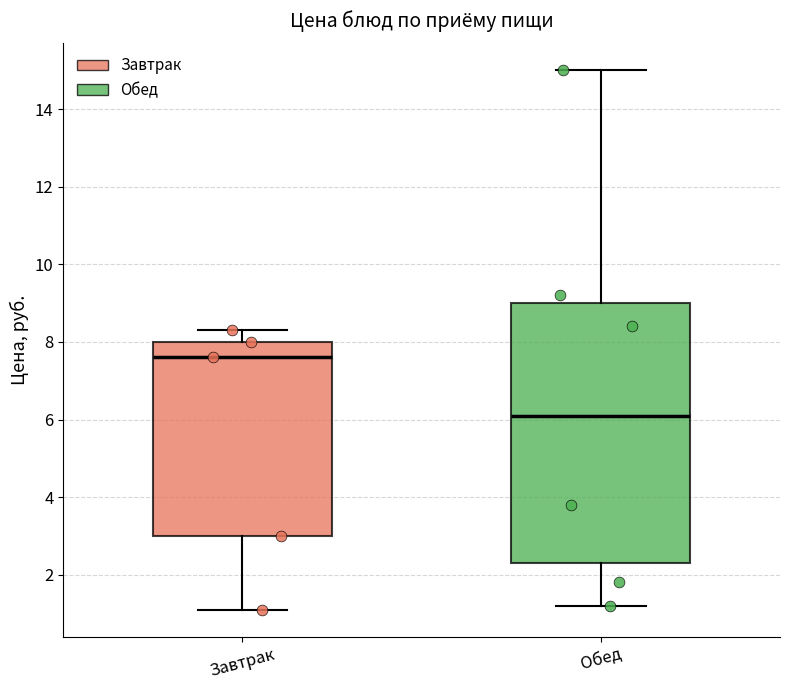

Reading left to right, transcribe this box plot: for each box, give where its median line is, the range the box spans, and where its two whiskers end, as read against the y-axis. The values are not printed on the chart, so give them approximately, as read against the axis.

Завтрак: median 7.6, box 3.0 to 8.0, whiskers 1.2 to 8.4
Обед: median 6.2, box 2.4 to 9.0, whiskers 1.2 to 15.0